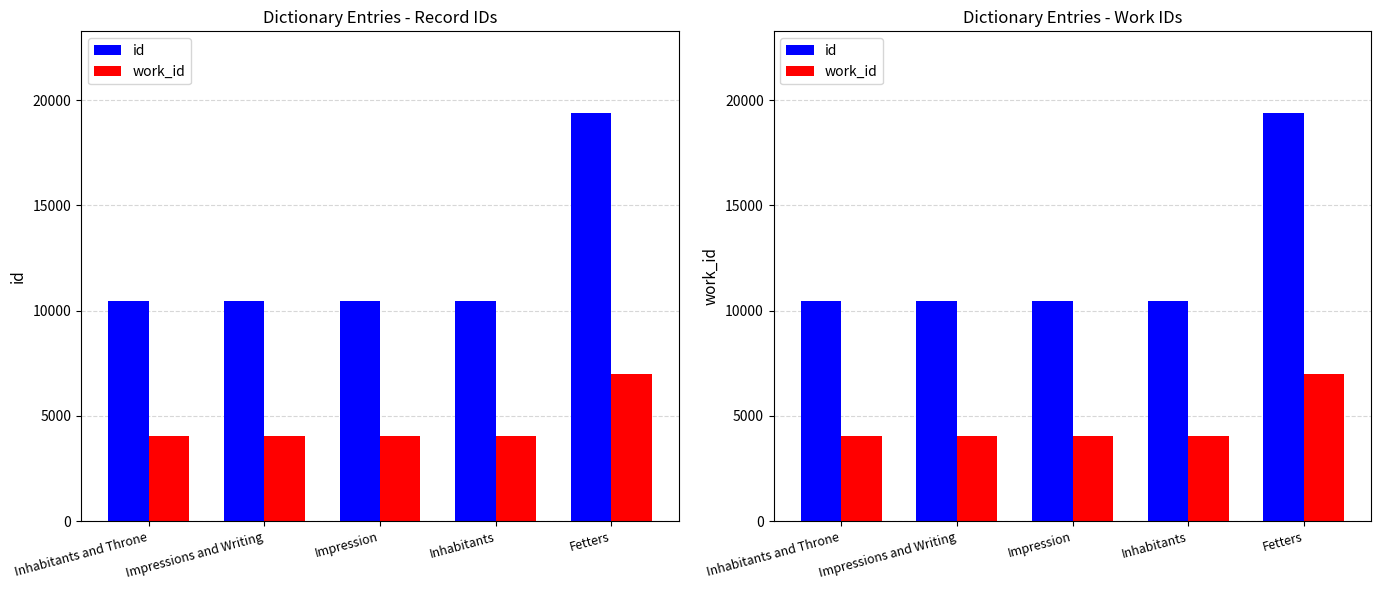

Reading left to right, extract all data points from this chart.

id: Inhabitants and Throne=10455	Impressions and Writing=10463	Impression=10467	Inhabitants=10470	Fetters=19387
work_id: Inhabitants and Throne=4038	Impressions and Writing=4038	Impression=4038	Inhabitants=4038	Fetters=7011